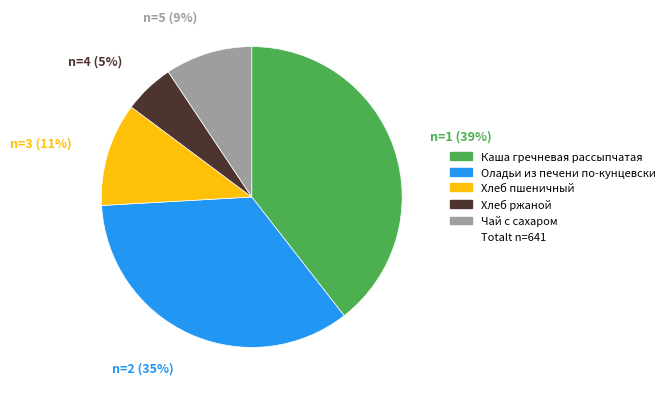

Is there any slice that represents more than half of the pie?

No